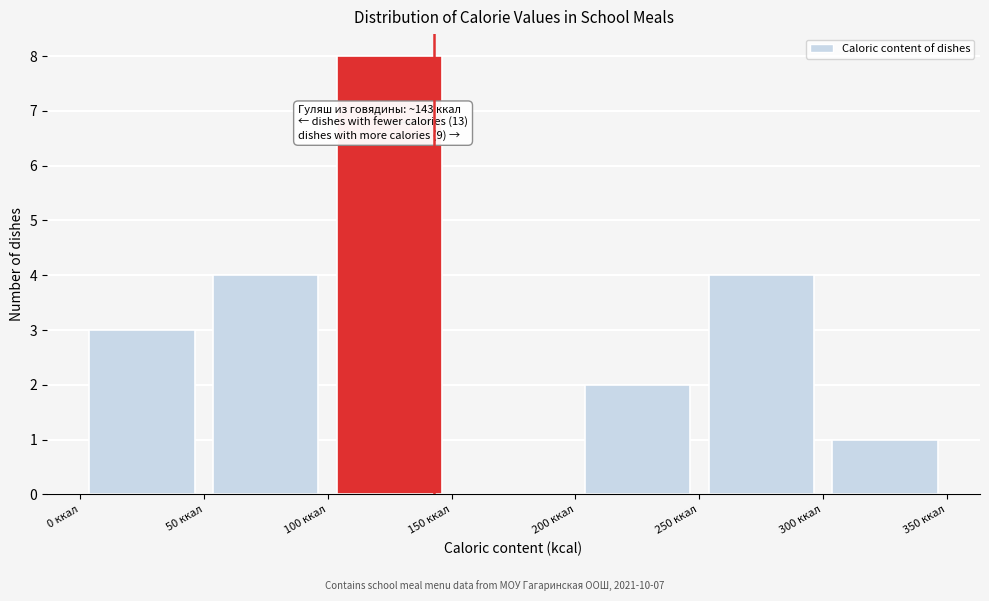

Over which range of the x-axis is the bar tallest?

100 to 150